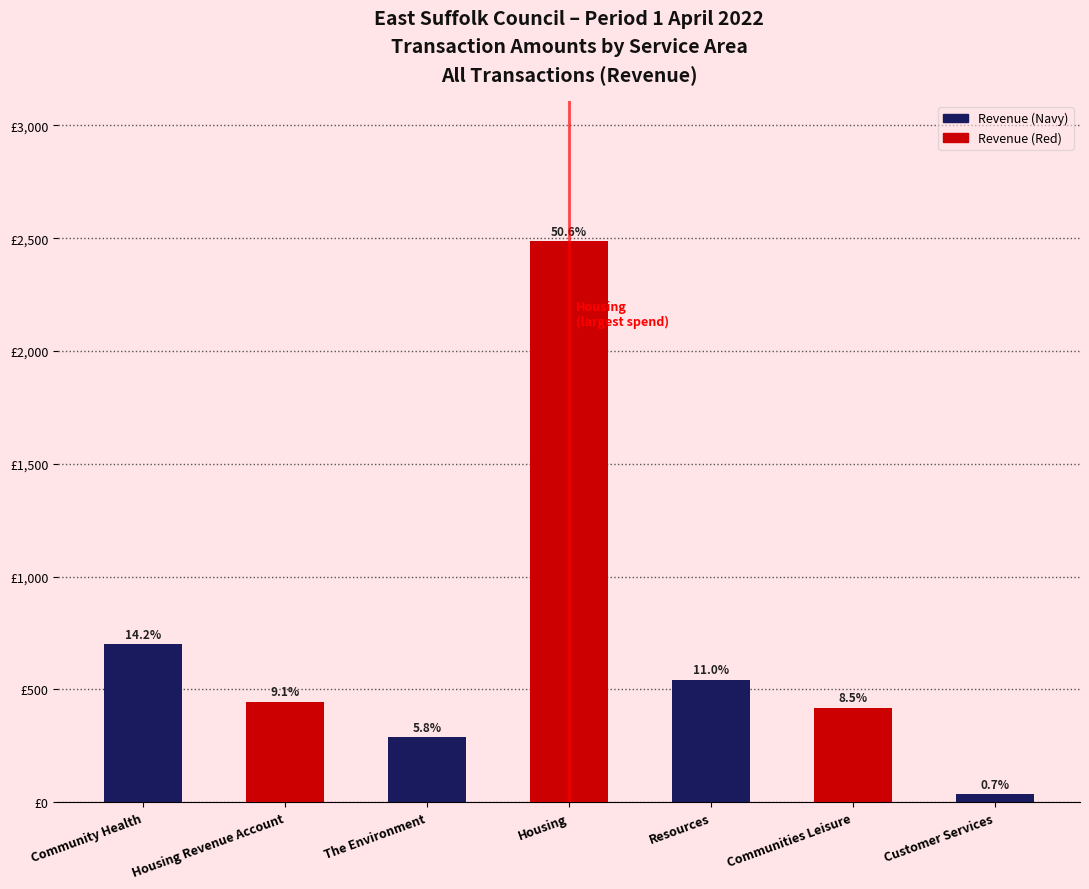

Does the chart contain any negative values?

No